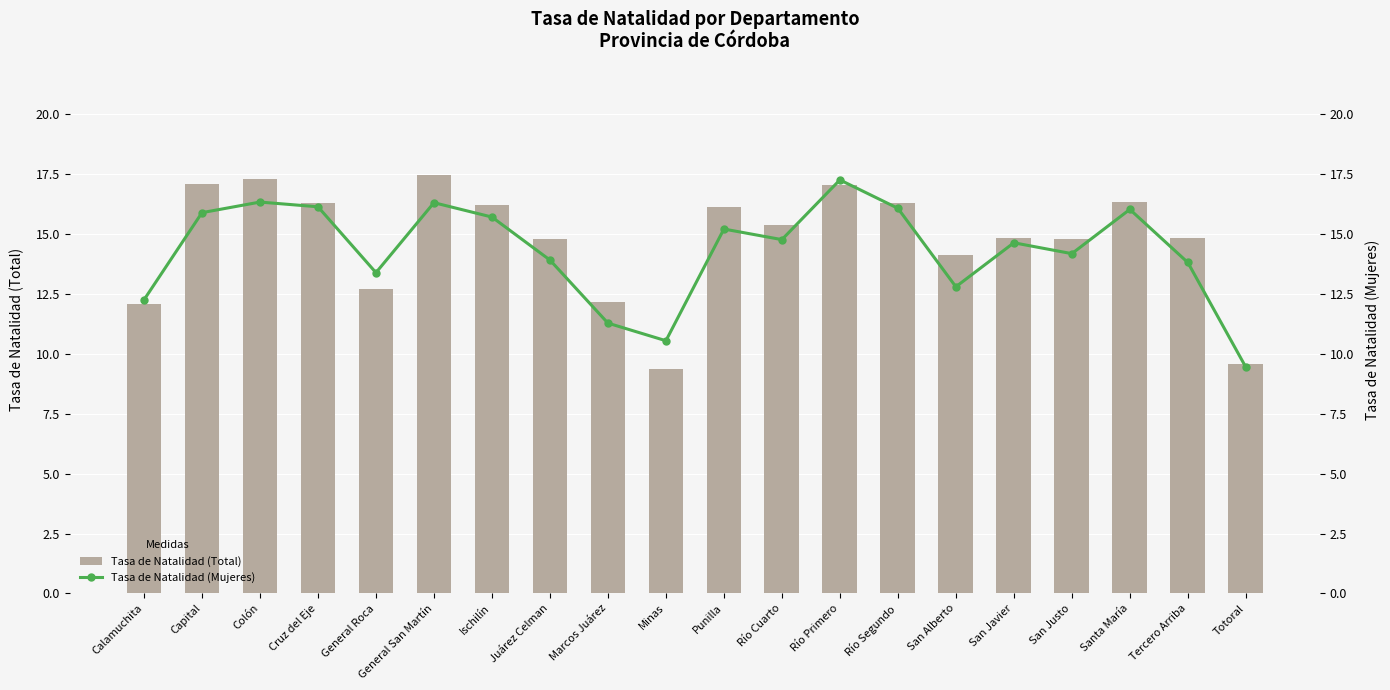

How many series are shown in this chart?

2